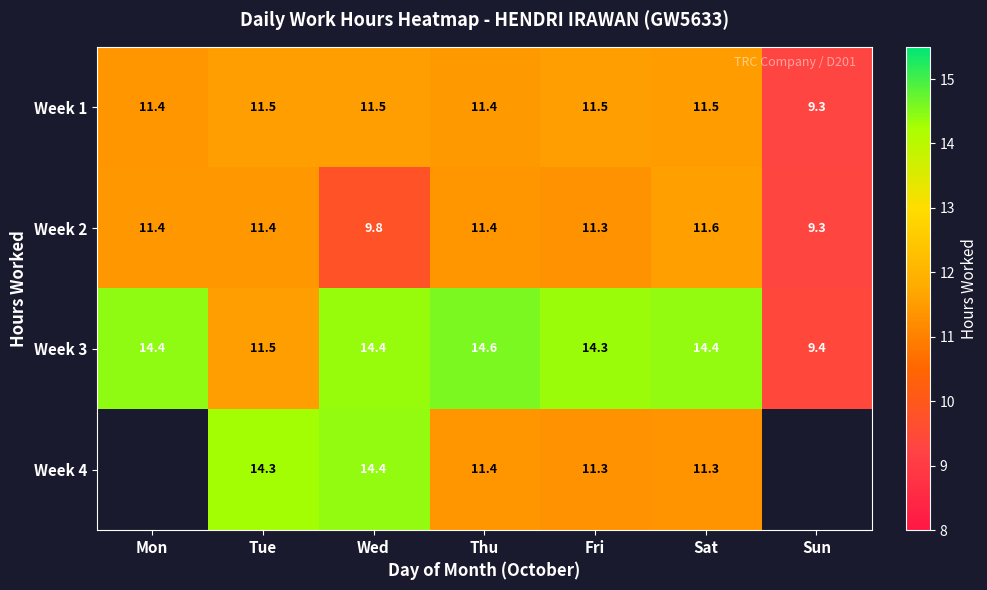

Where is Week 1 nearest to the value 10?

Sun